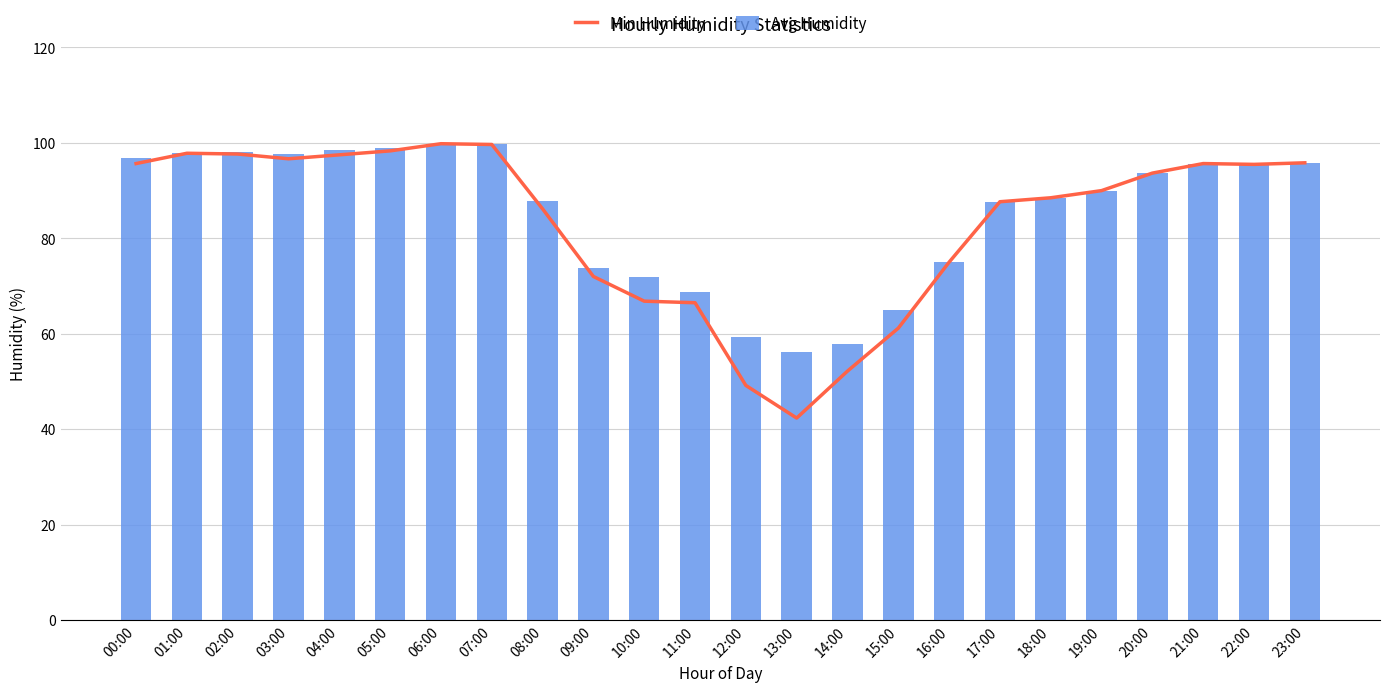

What are all the series names shown in the legend?

Min Humidity, Avg Humidity